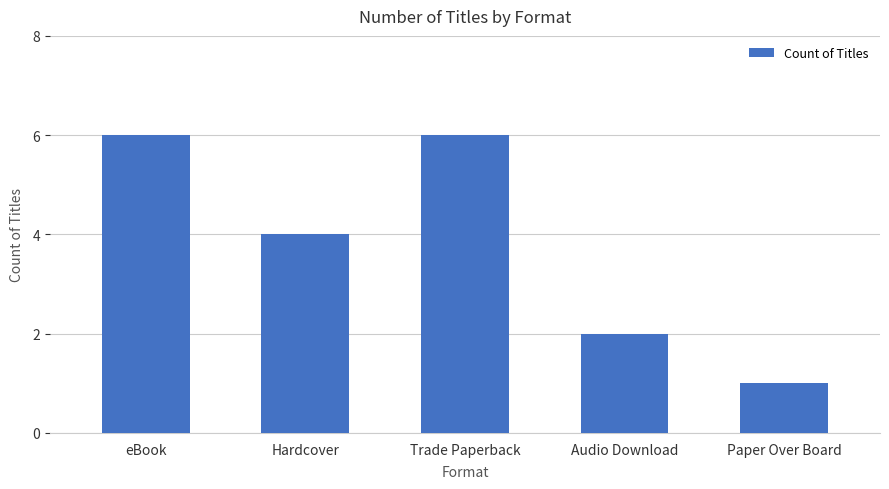

What is the greatest value displayed?

6